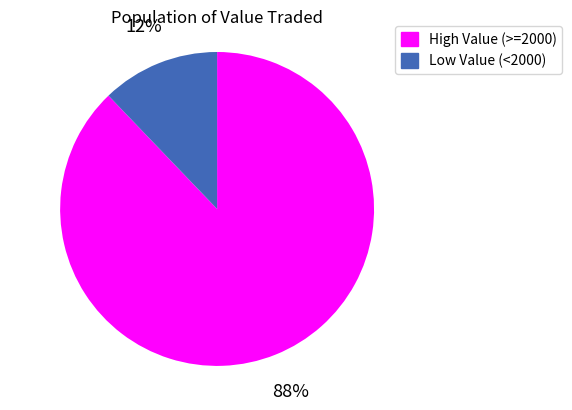

Rank the categories by value from highest to lowest.

High Value (>=2000), Low Value (<2000)